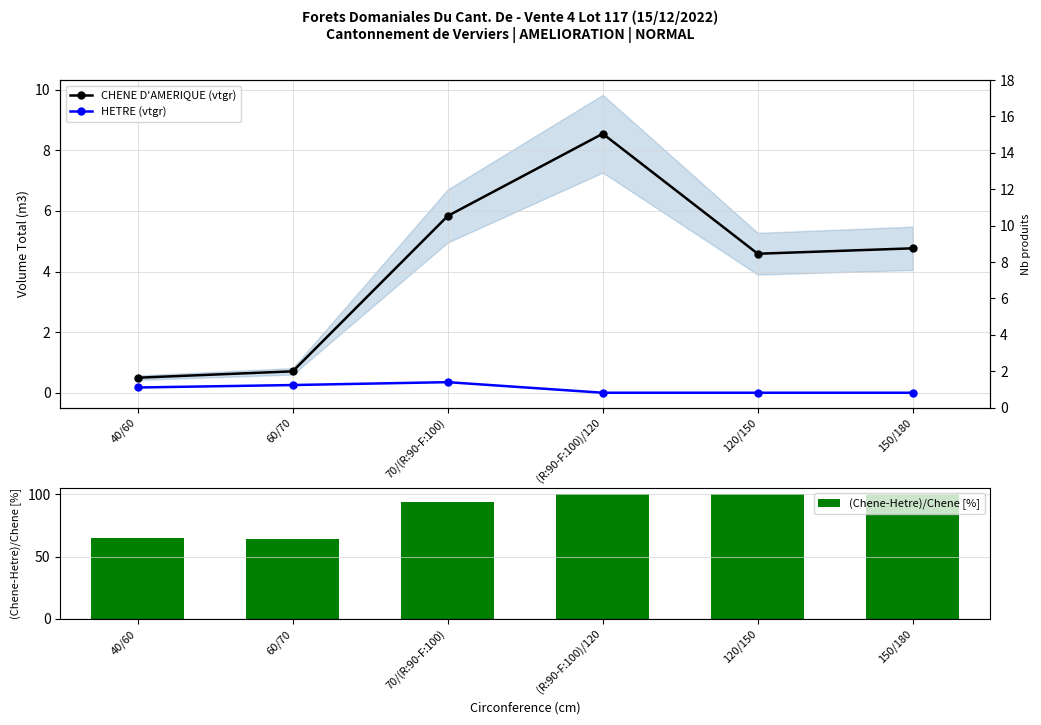

Reading left to right, what are all the values shown in this chart?

CHENE D'AMERIQUE (vtgr): 40/60=0.5	60/70=0.7	70/(R:90-F:100)=5.8	(R:90-F:100)/120=8.5	120/150=4.6	150/180=4.8
HETRE (vtgr): 40/60=0.2	60/70=0.3	70/(R:90-F:100)=0.3	(R:90-F:100)/120=0.0	120/150=0.0	150/180=0.0
(Chene-Hetre)/Chene [%]: 40/60=65.1	60/70=64.0	70/(R:90-F:100)=94.0	(R:90-F:100)/120=100.0	120/150=100.0	150/180=100.0